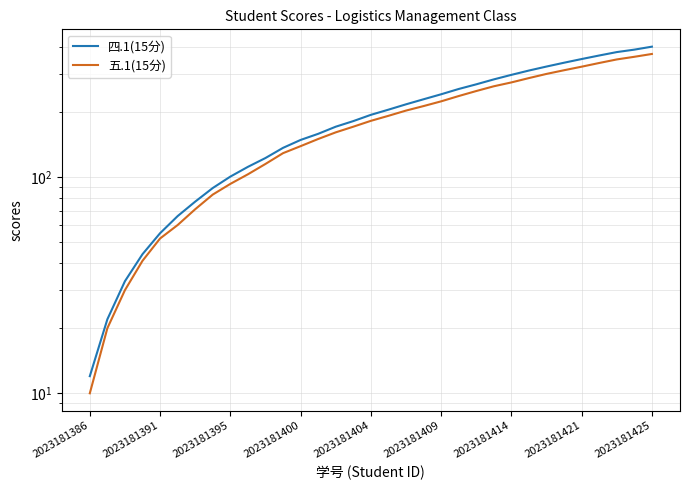

What are all the series names shown in the legend?

四.1(15分), 五.1(15分)